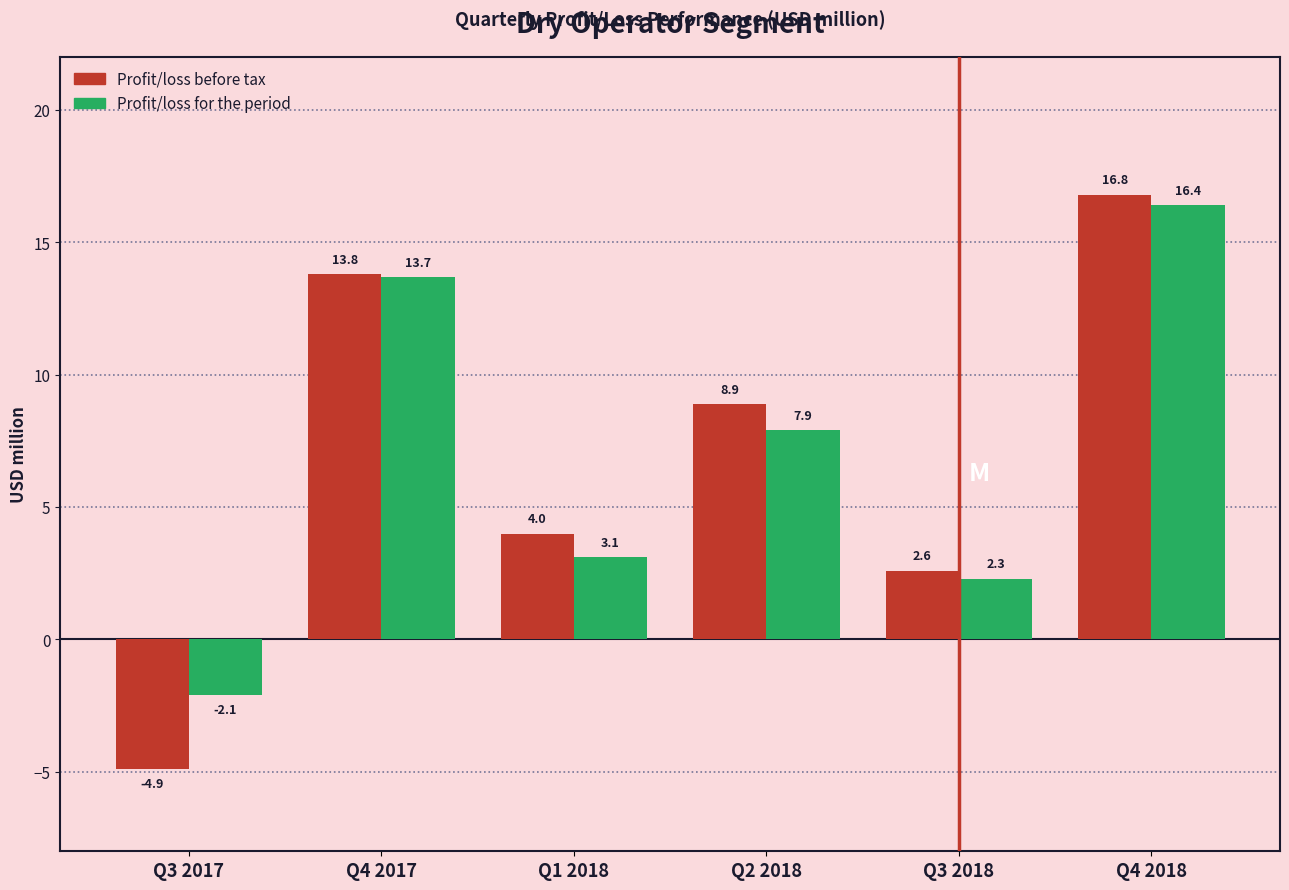

Reading right to left, what are all the values shown in this chart?

Profit/loss before tax: 16.8	2.6	8.9	4.0	13.8	-4.9
Profit/loss for the period: 16.4	2.3	7.9	3.1	13.7	-2.1